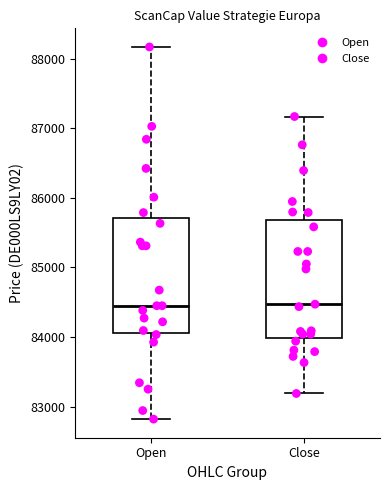

Reading left to right, transcribe this box plot: for each box, give where its median line is, the range the box spans, and where its two whiskers end, as read against the y-axis. The values are not printed on the chart, so give them approximately, as read against the axis.

Open: median 84500, box 84100 to 85700, whiskers 82800 to 88200
Close: median 84500, box 84000 to 85700, whiskers 83200 to 87200